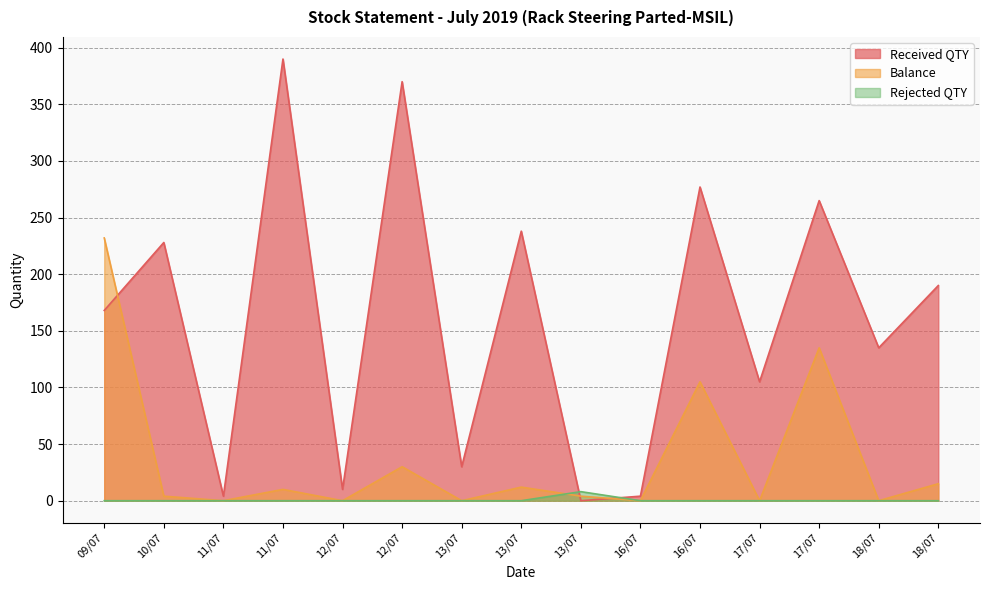

True or false: Rejected QTY and Received QTY cross at least once.

True